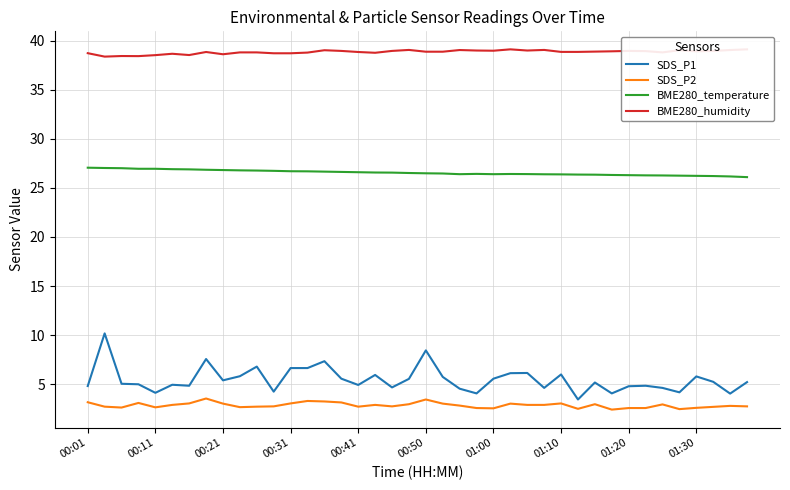

What is the spread (max minus min) of values at 13?

35.5